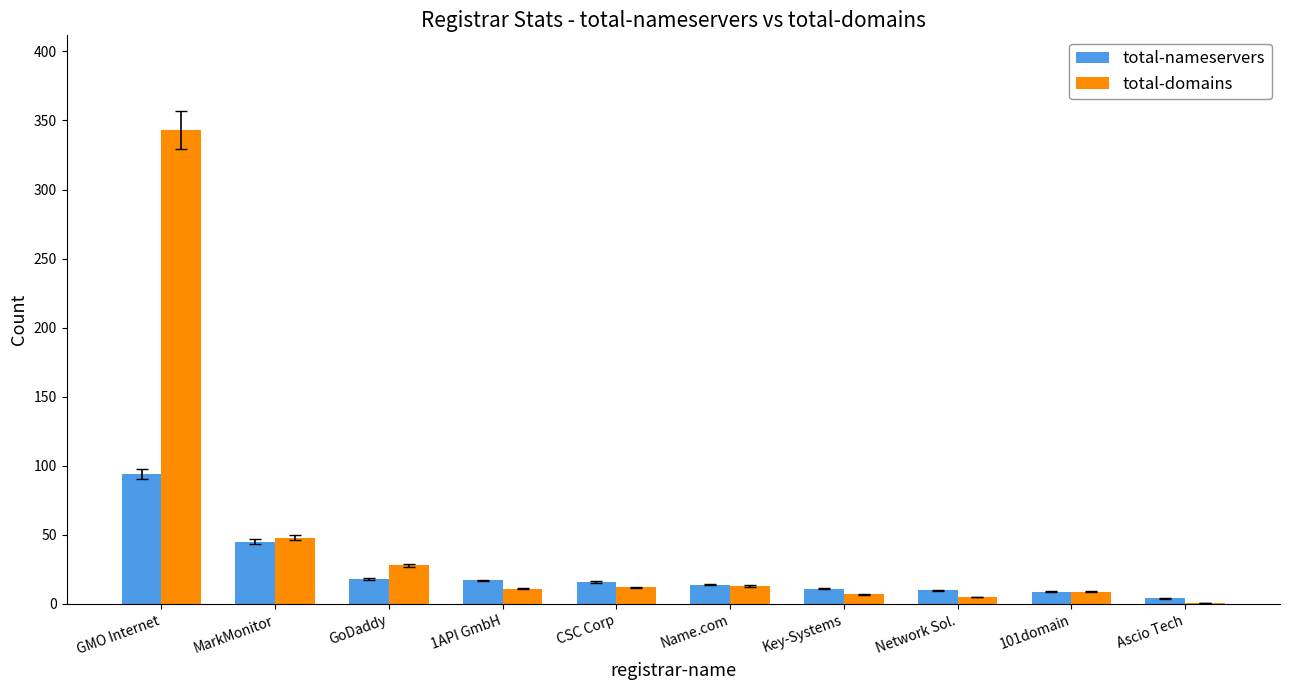

What is the total value across all series at Name.com?

27